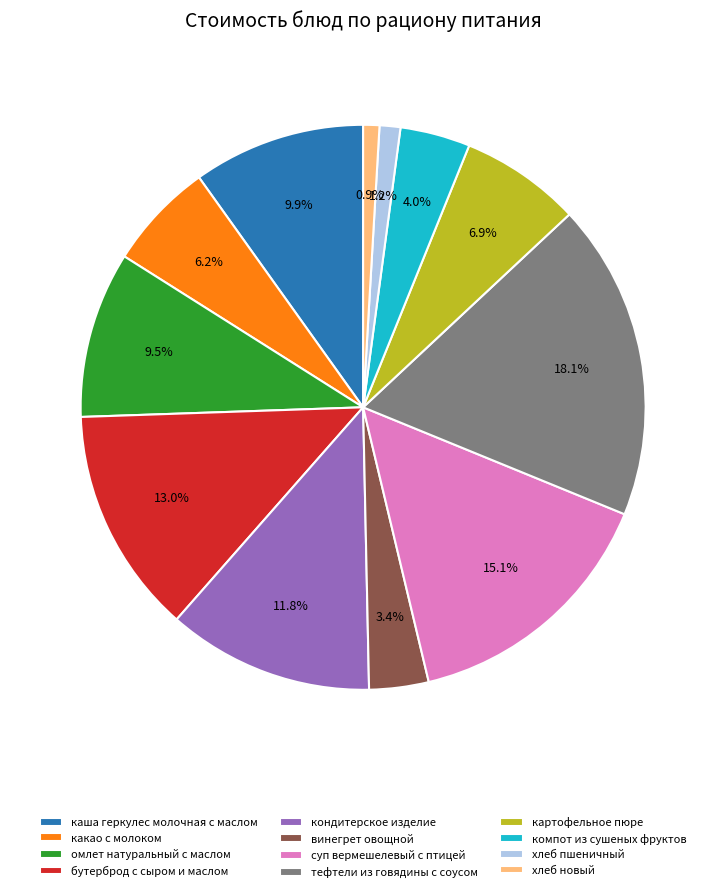

Count the number of slices in the pie.

12